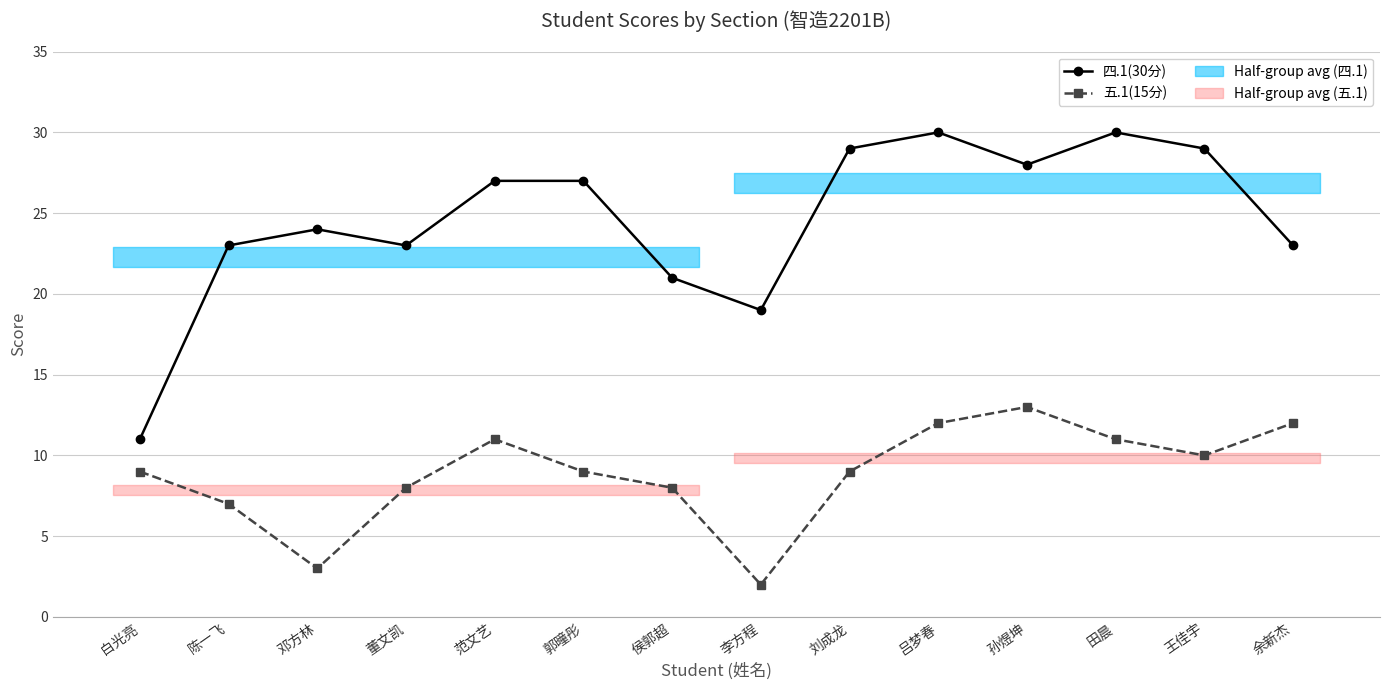

The value of 五.1(15分) at 余新杰 is 6. True or false?

False